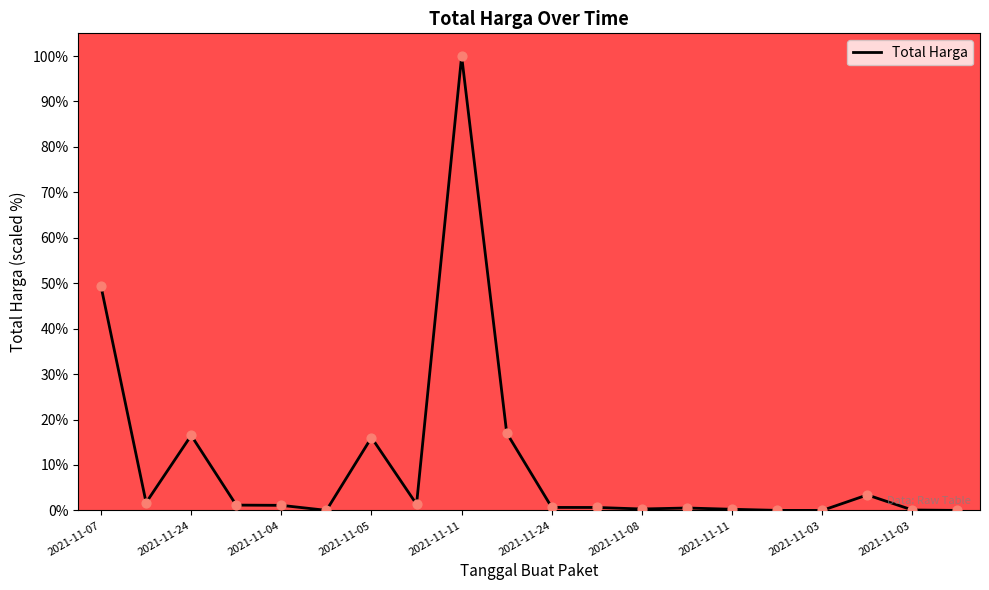

What is the greatest value displayed?

100.0